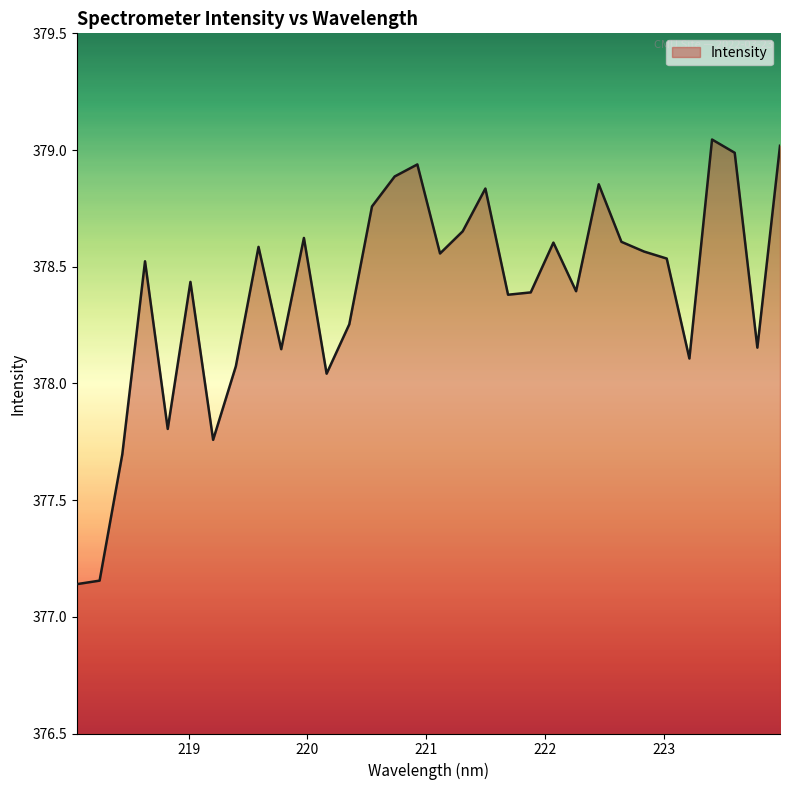

Count the number of categories in the chart.

32